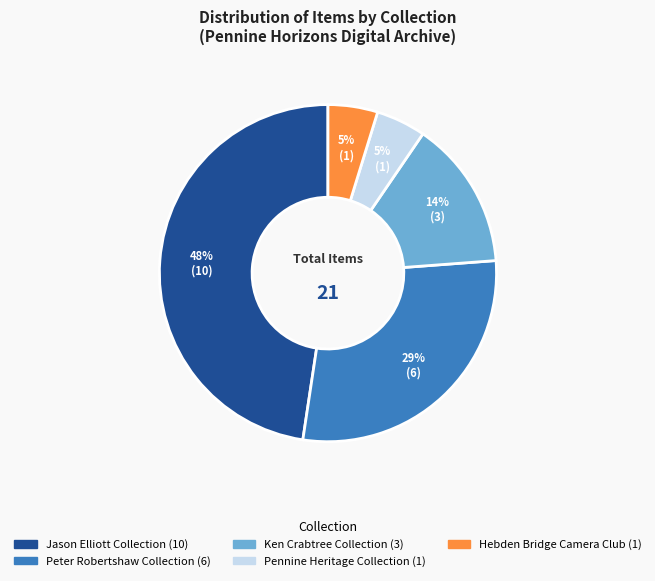

To the nearest percent, what is the difference between the largest and smallest slice percentages?

43%